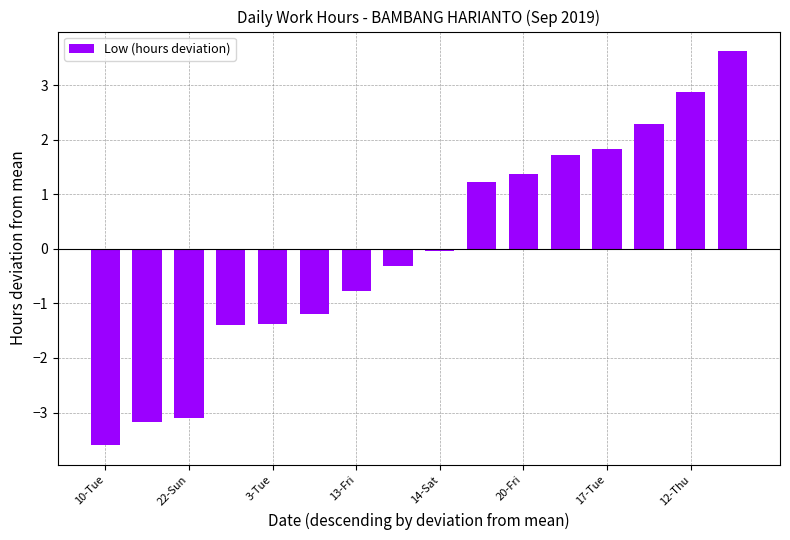

What is the value of the 11th bar from the left?

1.4